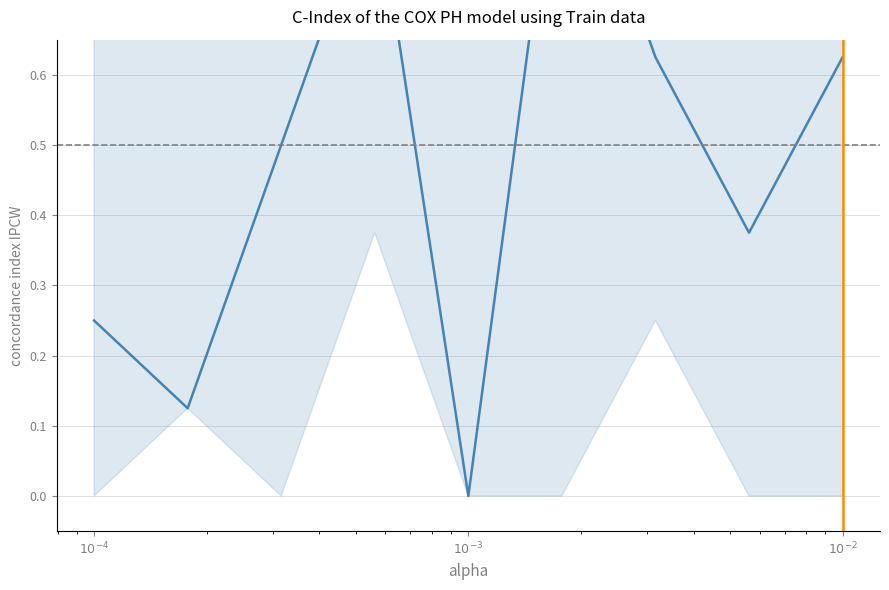

What is the greatest value displayed?

1.0